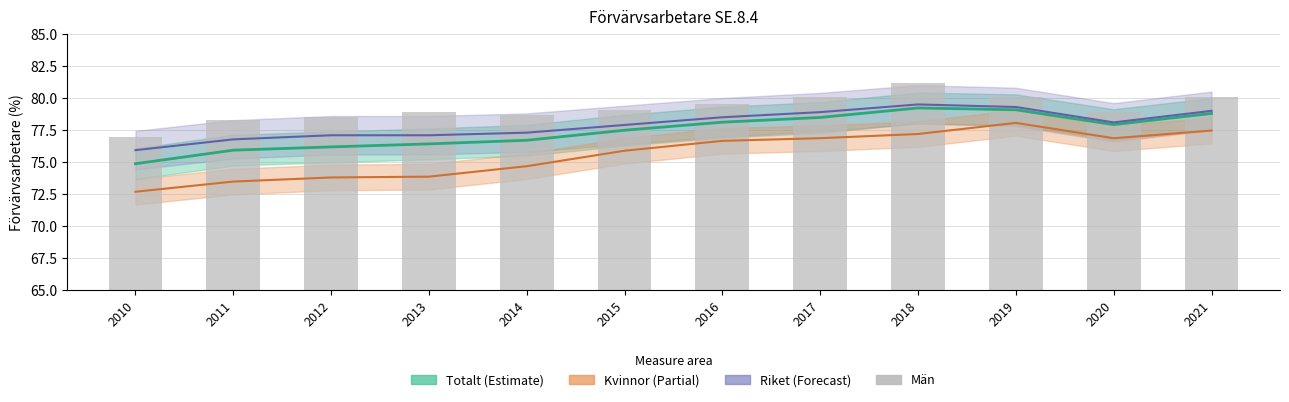

The chart shows a value of 80.1 at 2021. True or false?

True